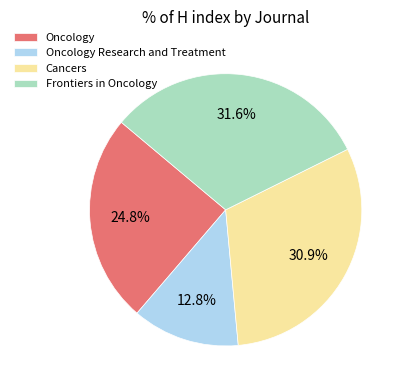

Approximately how many times larger is the value at Oncology compared to Frontiers in Oncology?

0.8